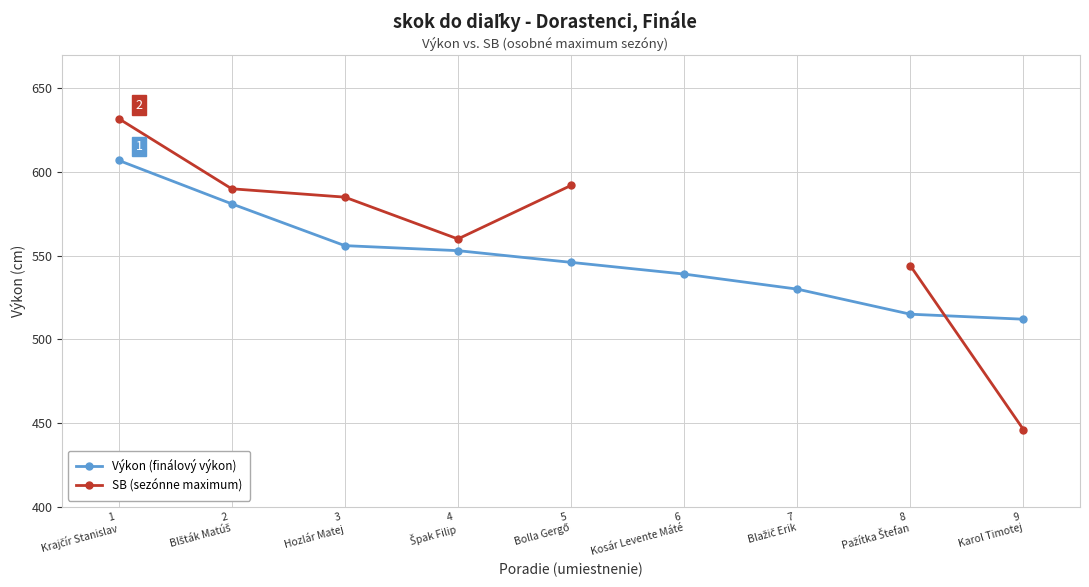

Is the value of SB (sezónne maximum) at 5
Bolla Gergő greater than the value of Výkon (finálový výkon) at 4
Špak Filip?

Yes